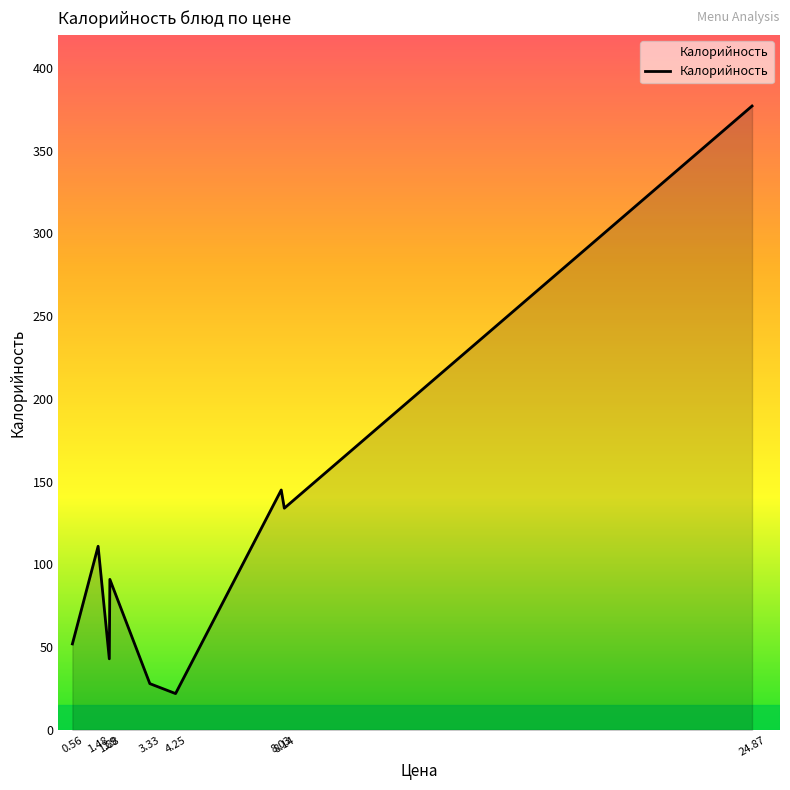

What is the maximum value shown in the chart?

377